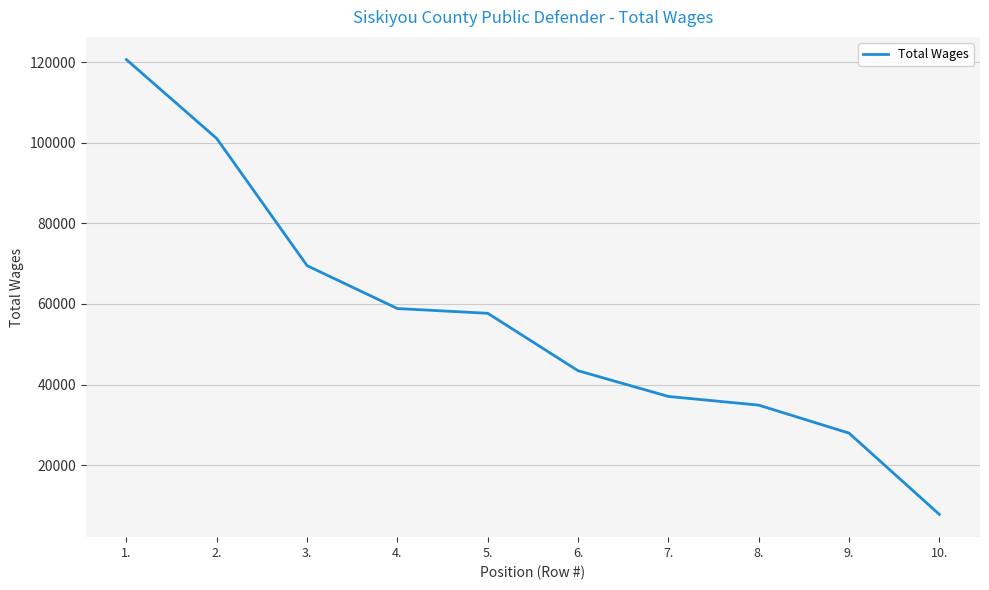

What is the change in value from 7. to 8.?

-2149